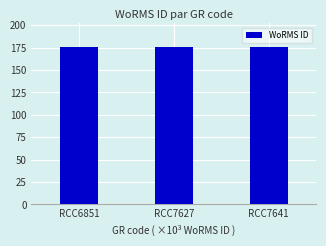

What is the ratio of the value at RCC6851 to the value at RCC7641?

1.0